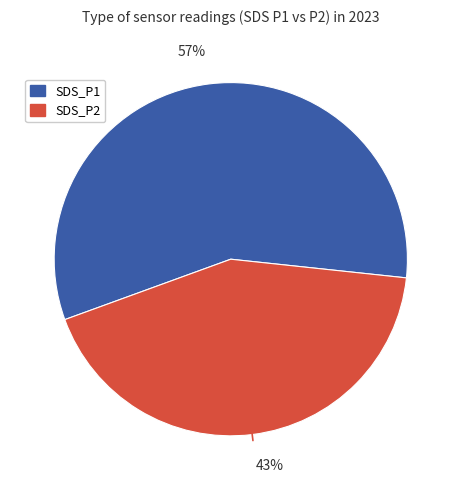

The SDS_P2 slice represents 43% of the pie. True or false?

True